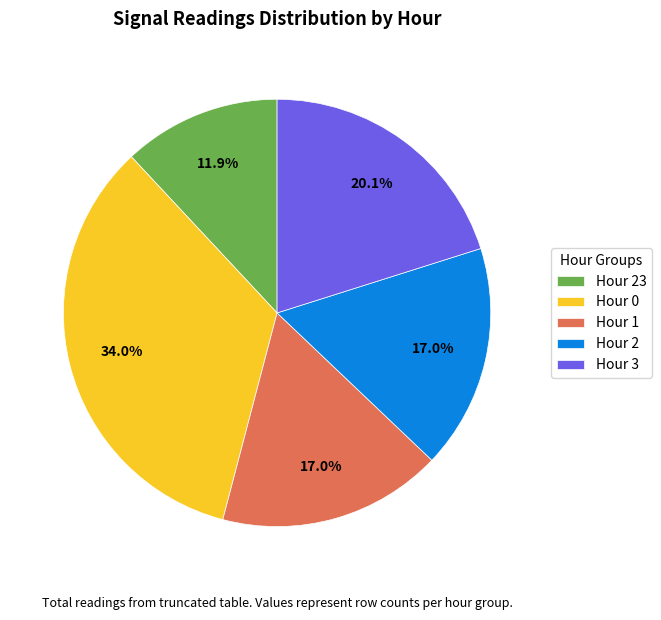

What percentage is the Hour 0 slice, to the nearest percent?

34%